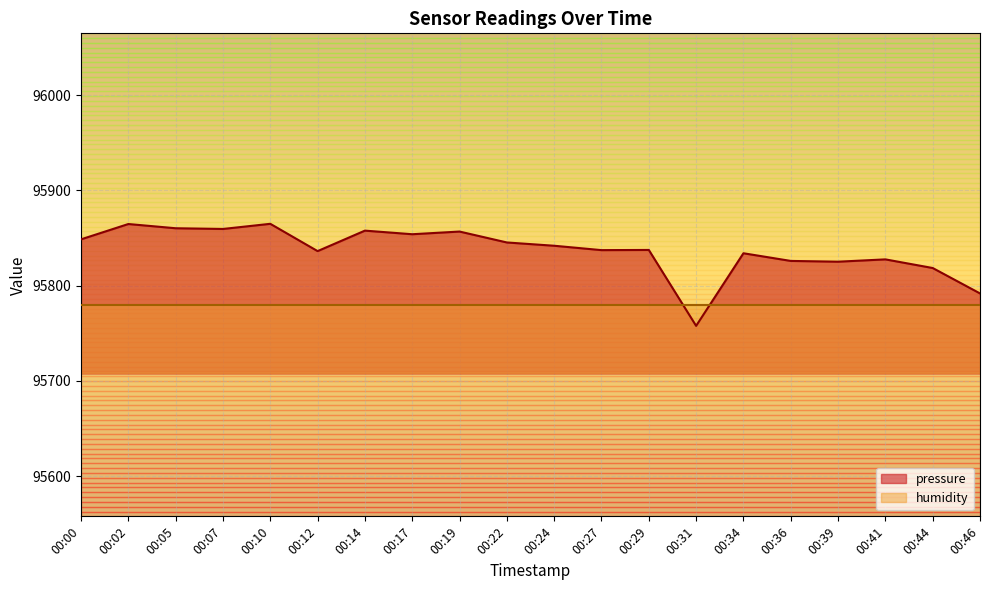

What value does the data have at 00:05?

95860.3